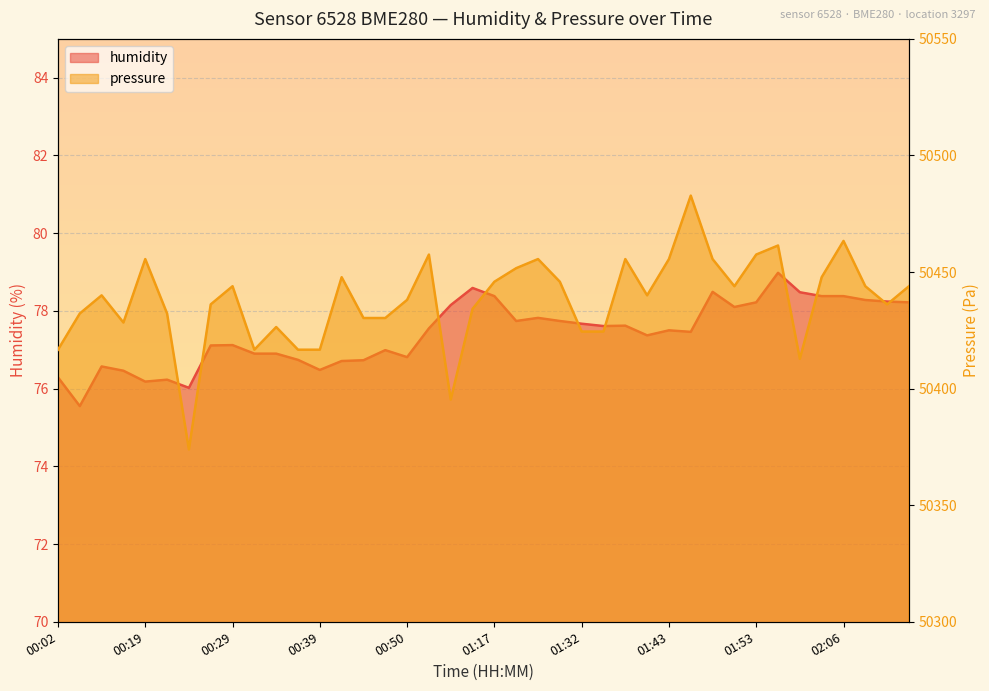

Reading right to left, what are all the values shown in this chart?

humidity: 78.2	78.2	78.3	78.4	78.4	78.5	79.0	78.2	78.1	78.5	77.5	77.5	77.4	77.6	77.6	77.7	77.7	77.8	77.7	78.4	78.6	78.2	77.5	76.8	77.0	76.7	76.7	76.5	76.7	76.9	76.9	77.1	77.1	76.0	76.2	76.2	76.5	76.6	75.5	76.3
pressure_norm: 50443.9	50436.1	50443.9	50463.3	50447.8	50412.8	50461.4	50457.5	50443.9	50455.6	50482.8	50455.6	50440.0	50455.6	50424.5	50424.5	50445.8	50455.6	50451.7	50445.8	50434.2	50395.3	50457.5	50438.1	50430.3	50430.3	50447.8	50416.7	50416.7	50426.4	50416.7	50443.9	50436.1	50373.9	50432.2	50455.6	50428.3	50440.0	50432.2	50416.7